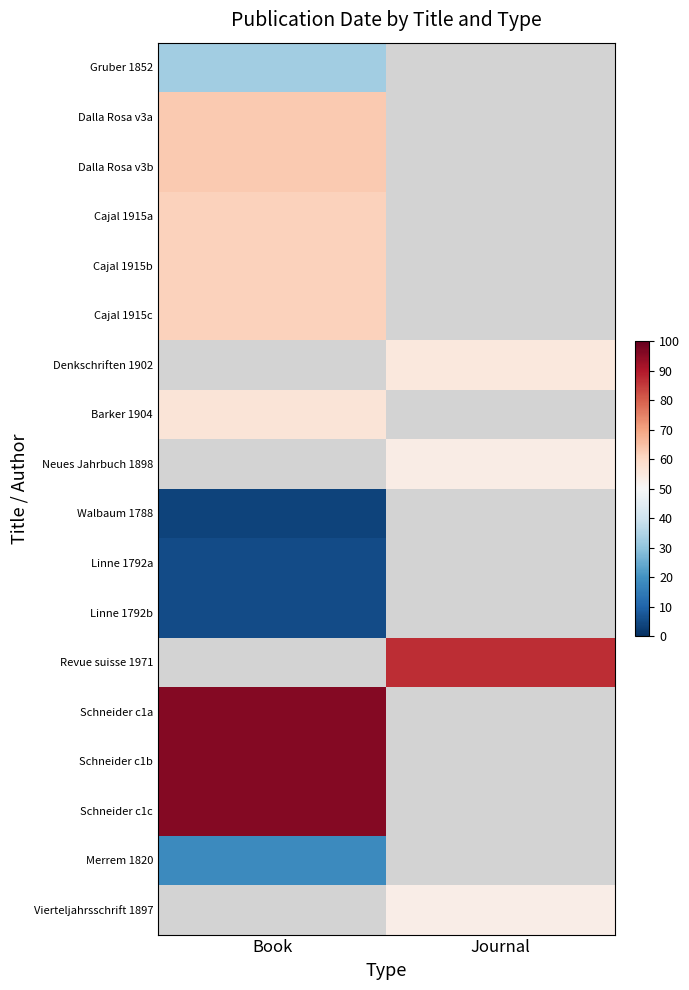

Is the value of Neues Jahrbuch 1898 at Book greater than the value of Walbaum 1788 at Journal?

No